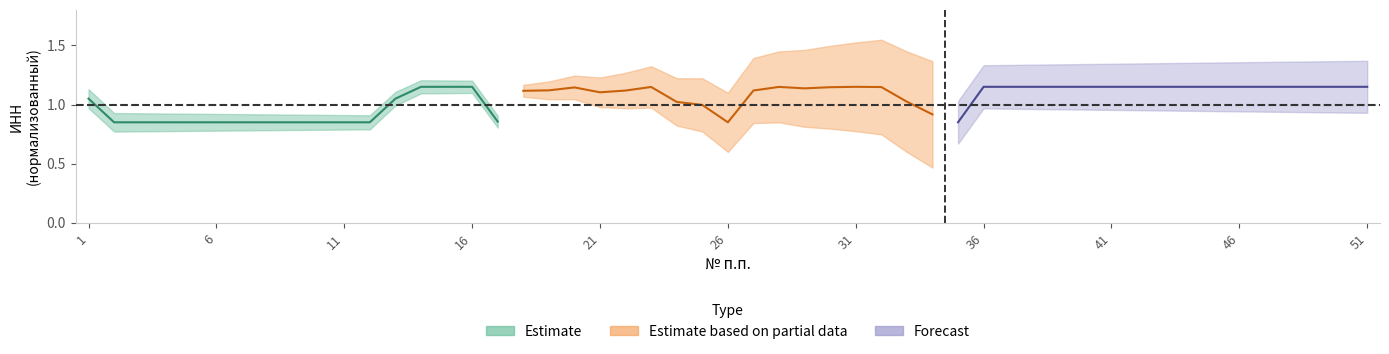

What is the smallest value displayed?

0.8